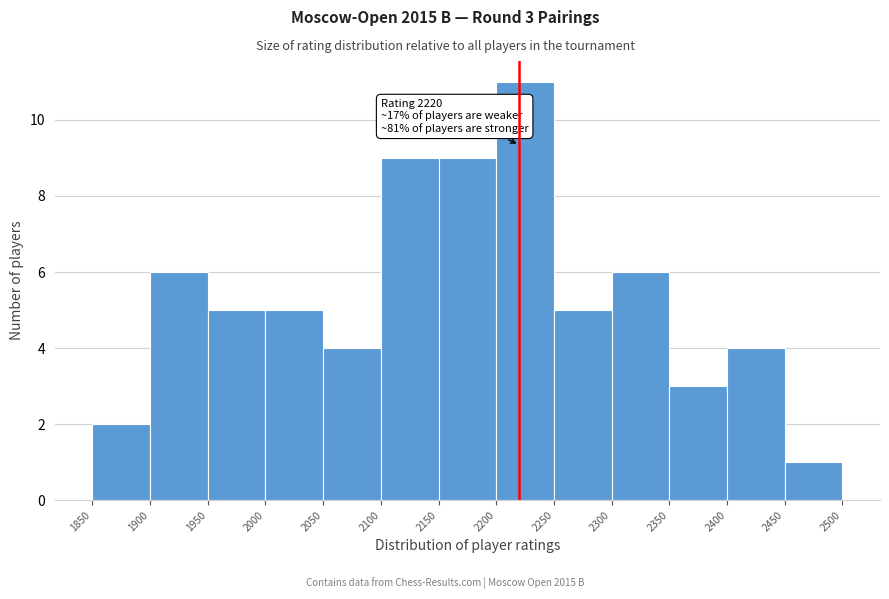

Over which range of the x-axis is the bar tallest?

2200 to 2250